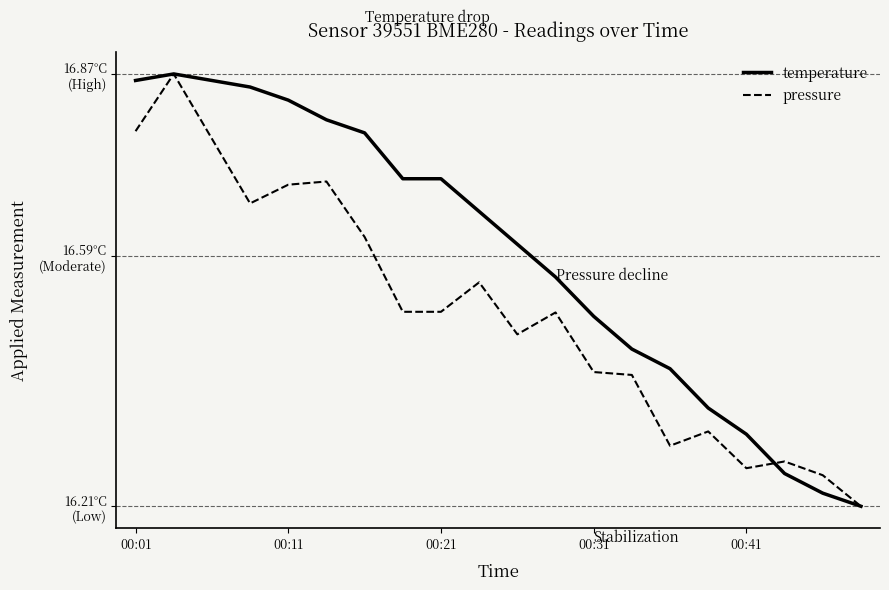

What are all the series names shown in the legend?

temperature, pressure